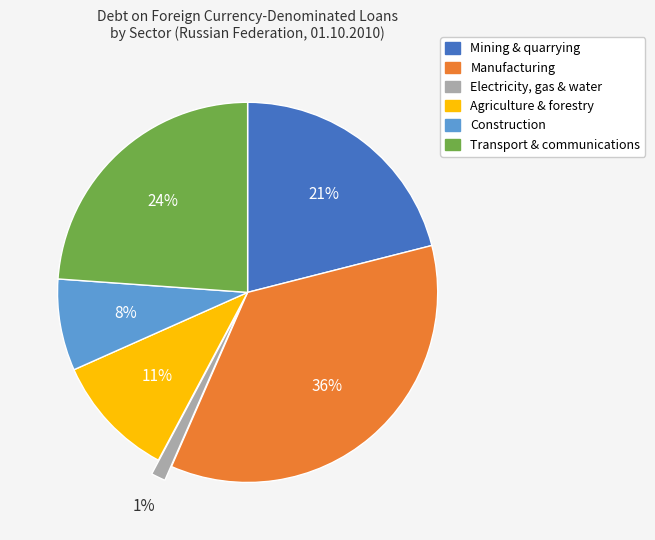

Rank the categories by value from highest to lowest.

Manufacturing, Transport & communications, Mining & quarrying, Agriculture & forestry, Construction, Electricity, gas & water